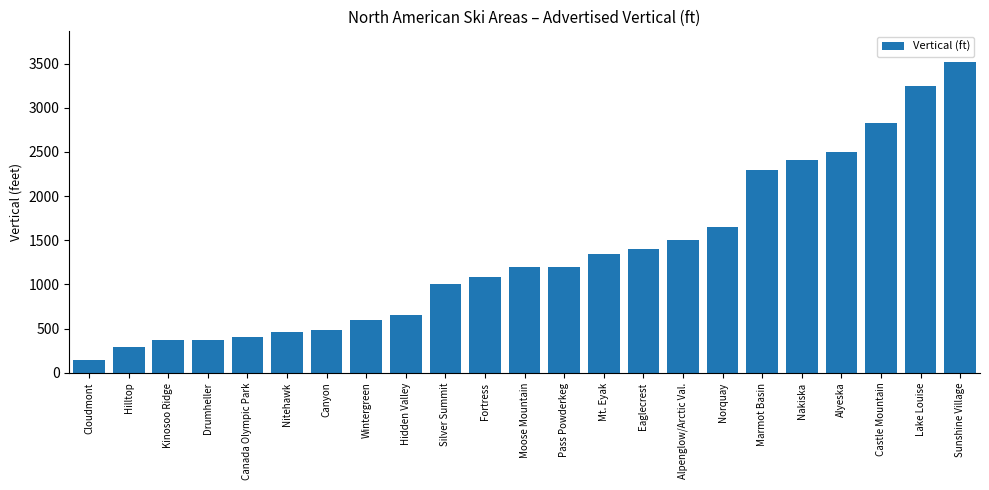

Is it true that the value at Castle Mountain is 867?

False